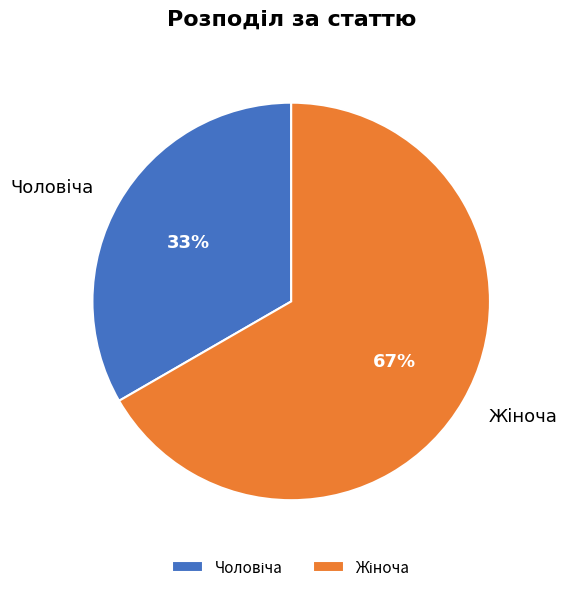

Is there any slice that represents more than half of the pie?

Yes